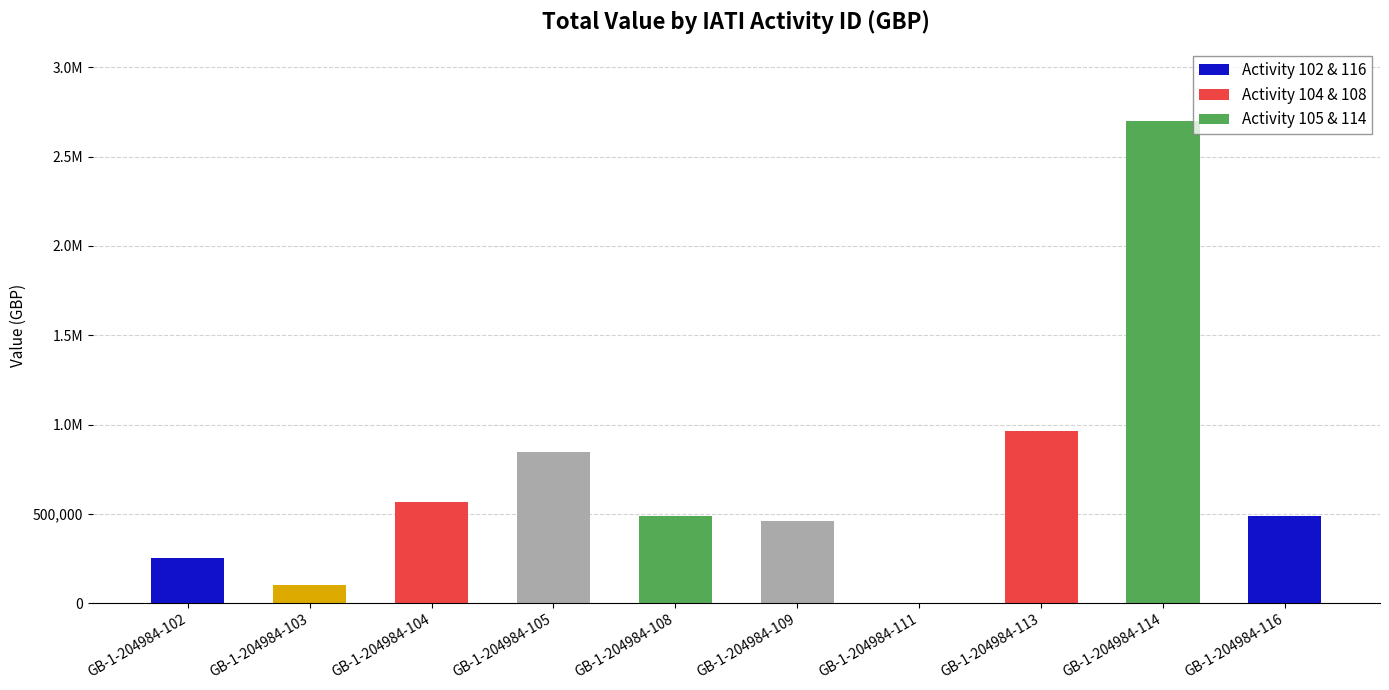

Are the bars horizontal?

No